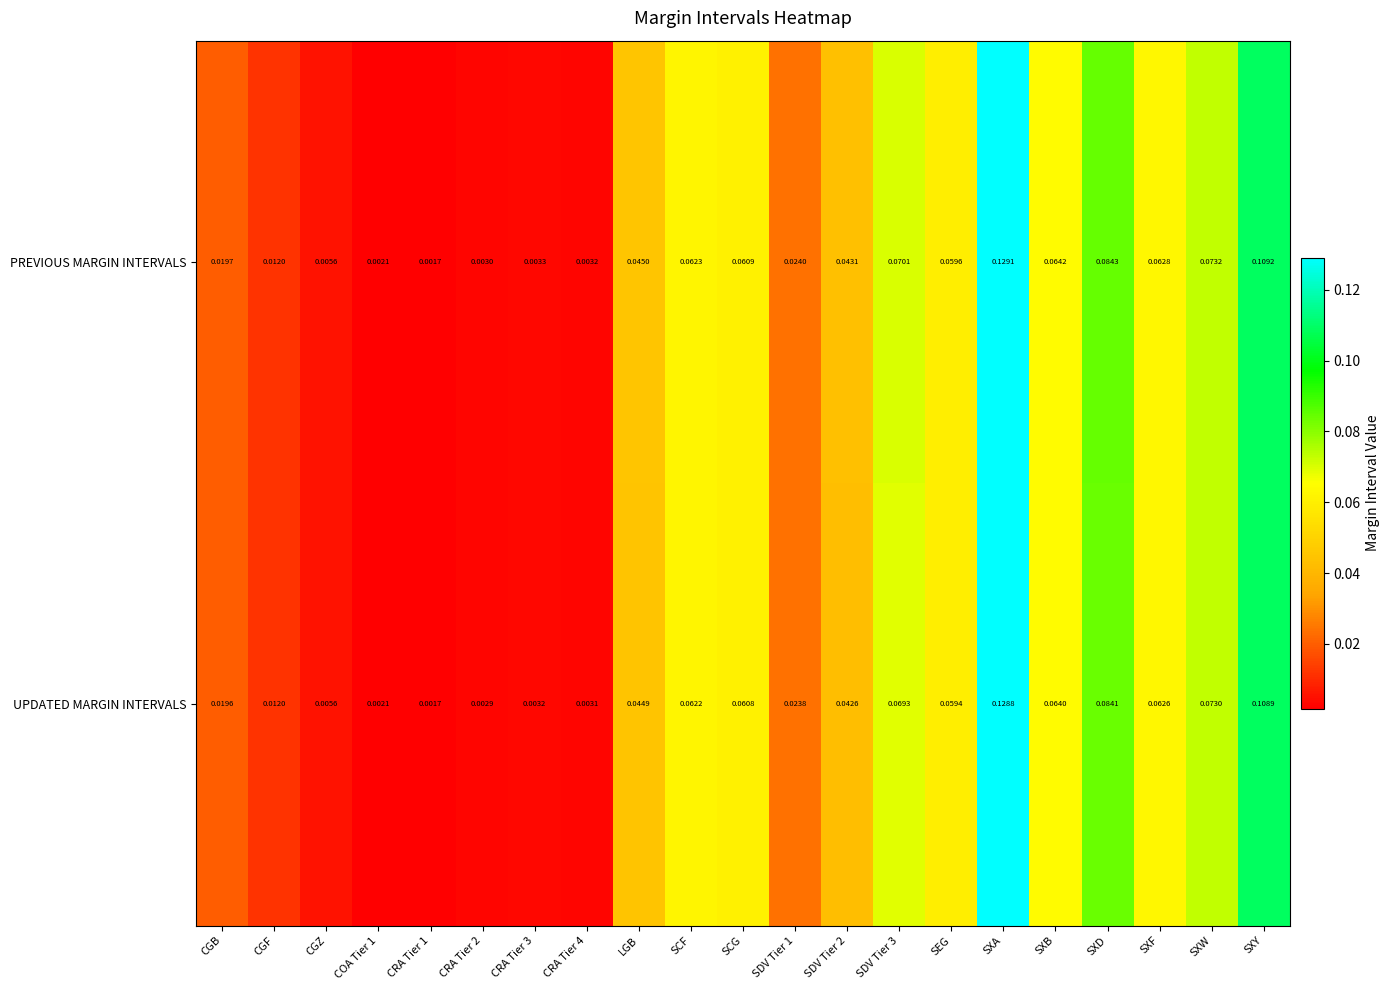

Which category has the highest value in the UPDATED MARGIN INTERVALS series?

SXA